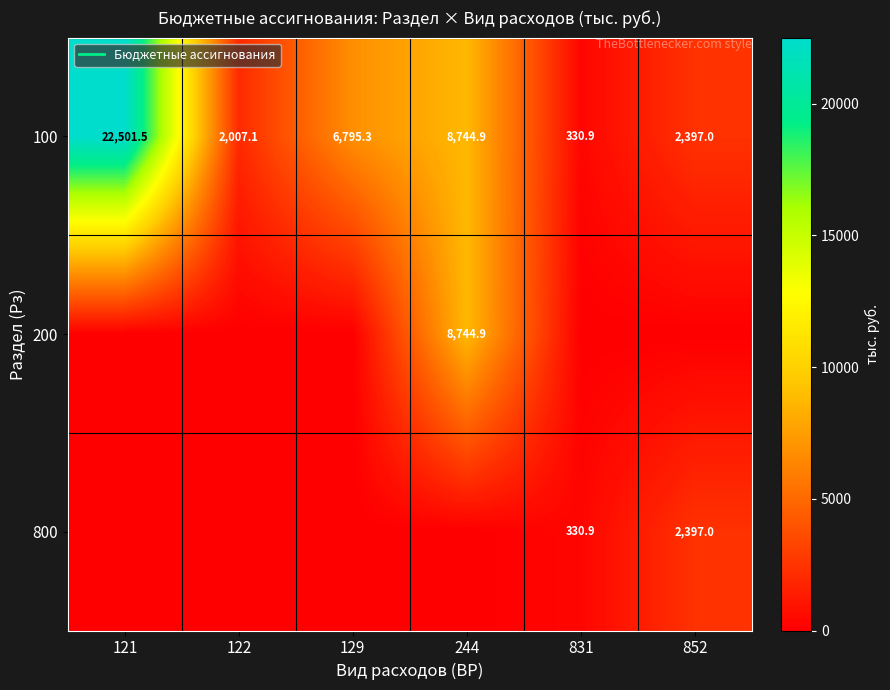

What is the maximum value for 200?

8744.9